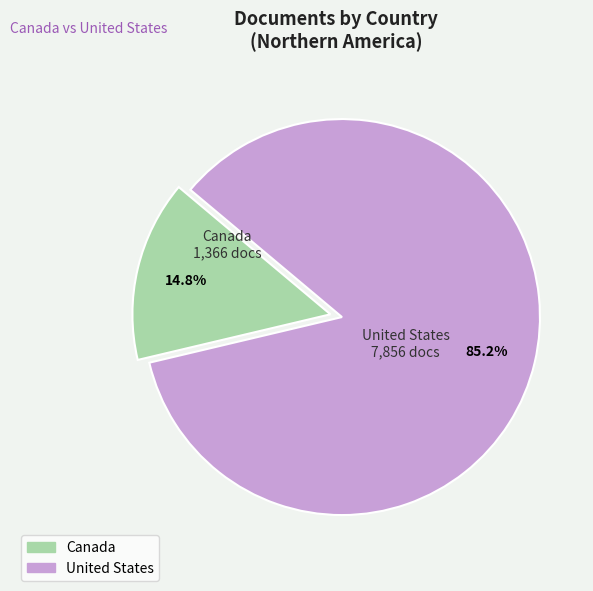

Which has a higher value, Canada or United States?

United States